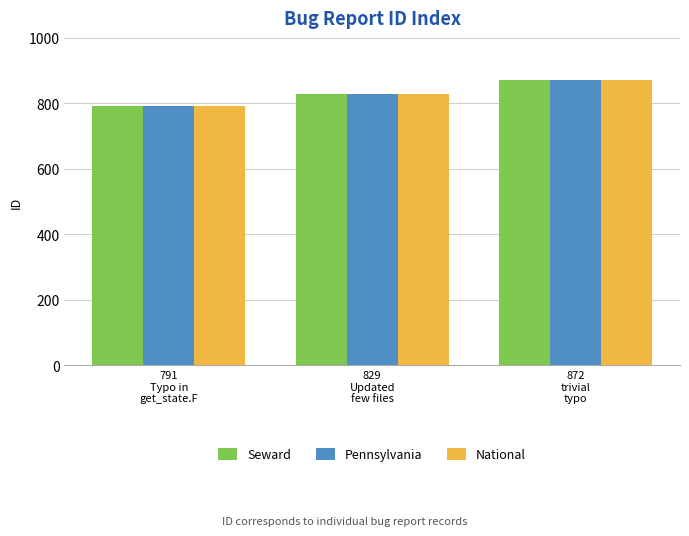

How many National values are between 791 and 872?

3